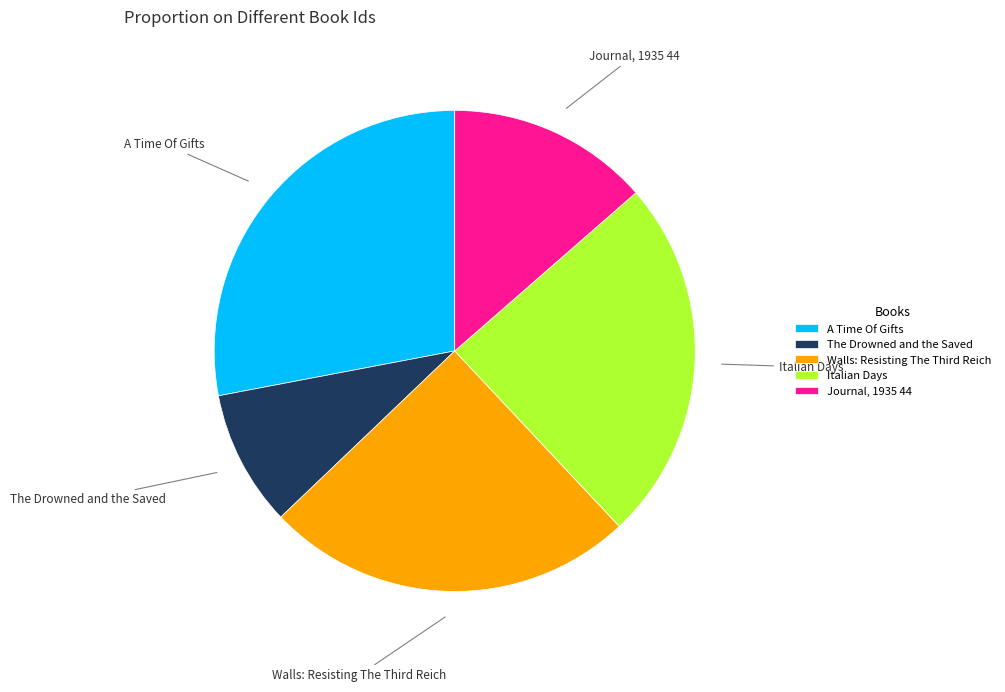

Which category has the biggest portion of the pie?

A Time Of Gifts